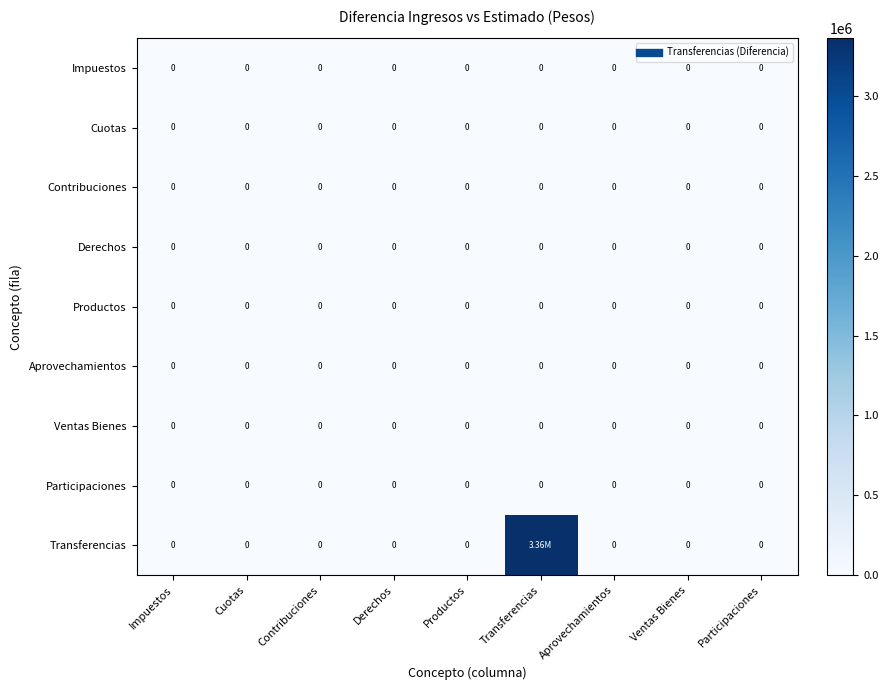

Which series has the largest total across all categories?

Transferencias